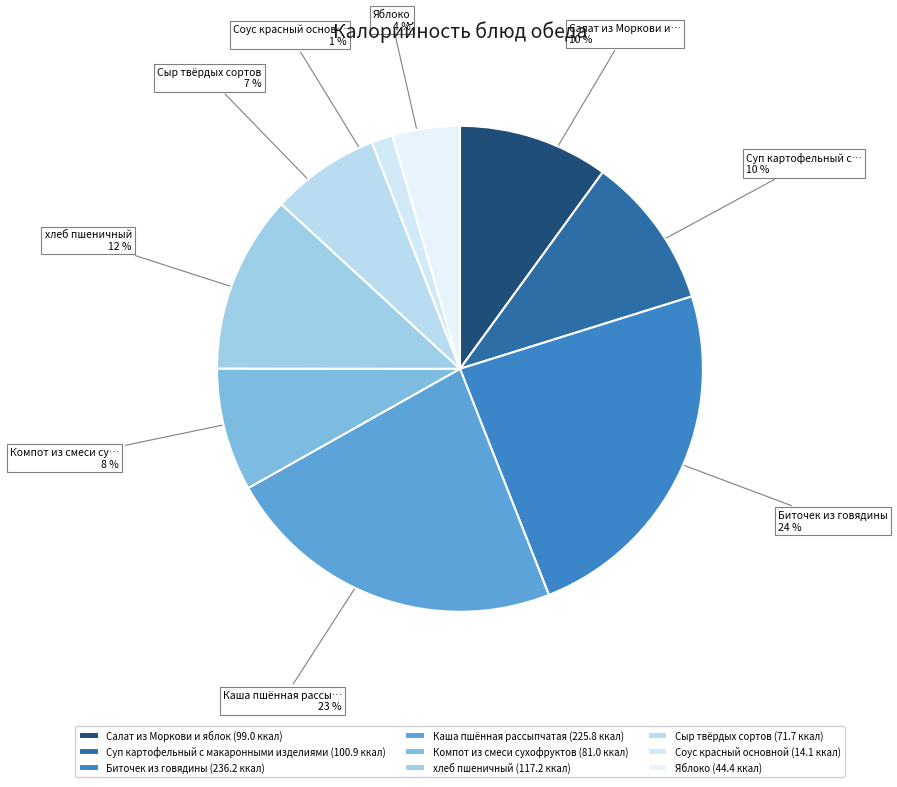

To the nearest percent, what is the difference between the Яблоко and Салат из Моркови и яблок slice percentages?

6%